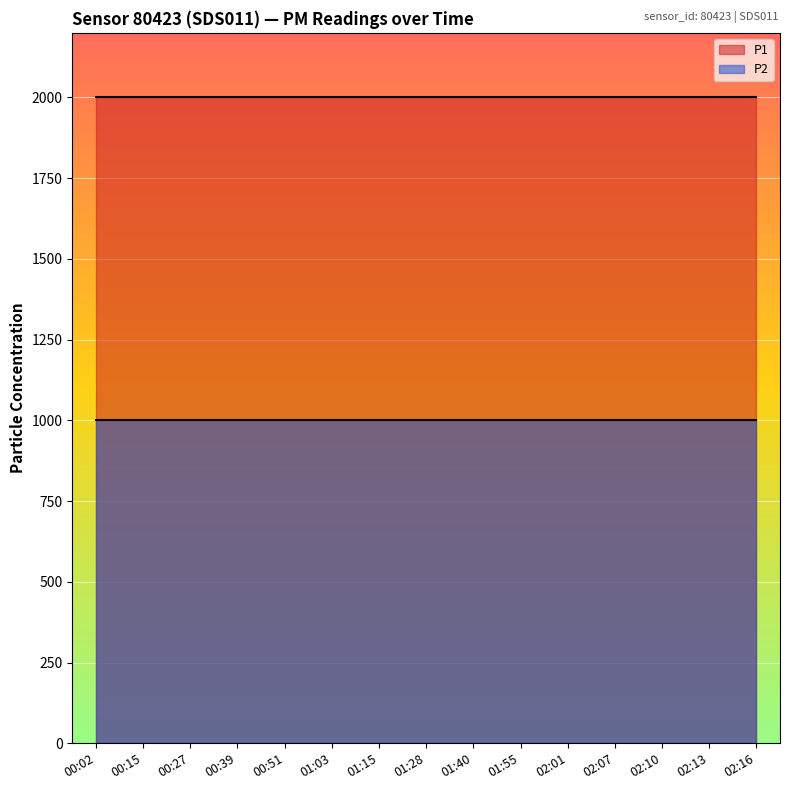

True or false: P2 and P1 cross at least once.

False